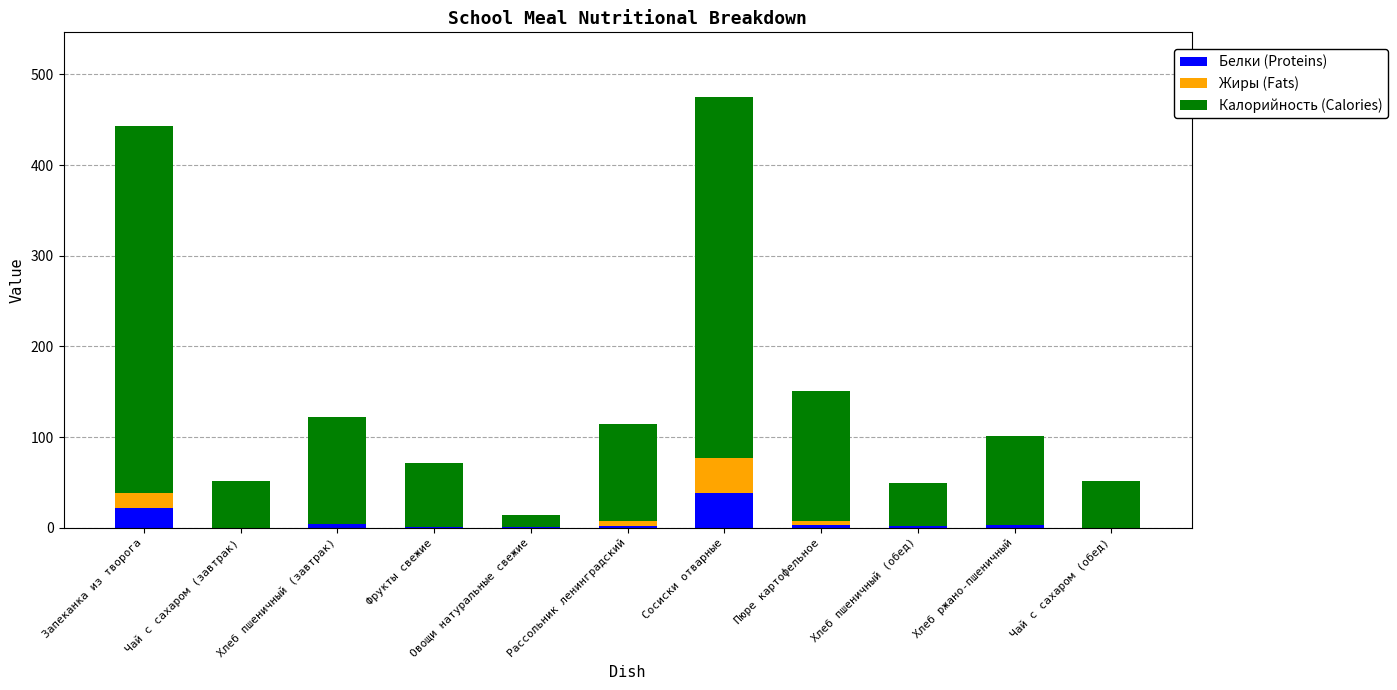

What is the highest value of the Белки (Proteins) series?

38.4